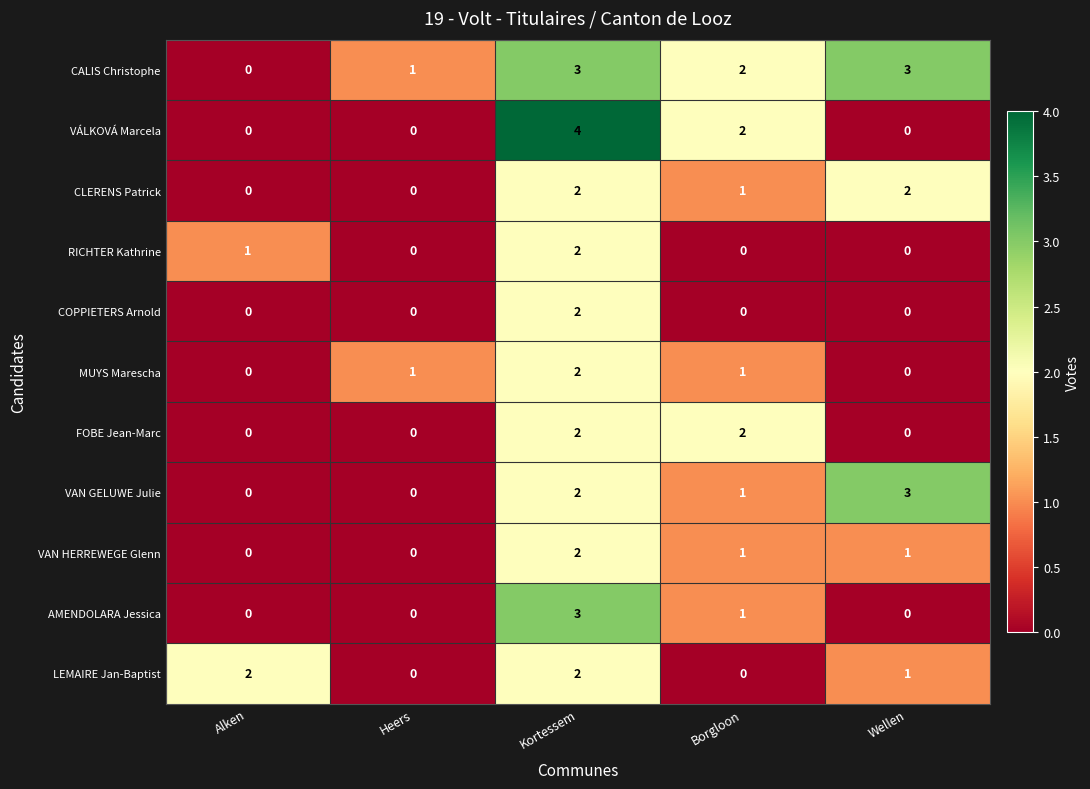

What is the maximum value shown in the chart?

4